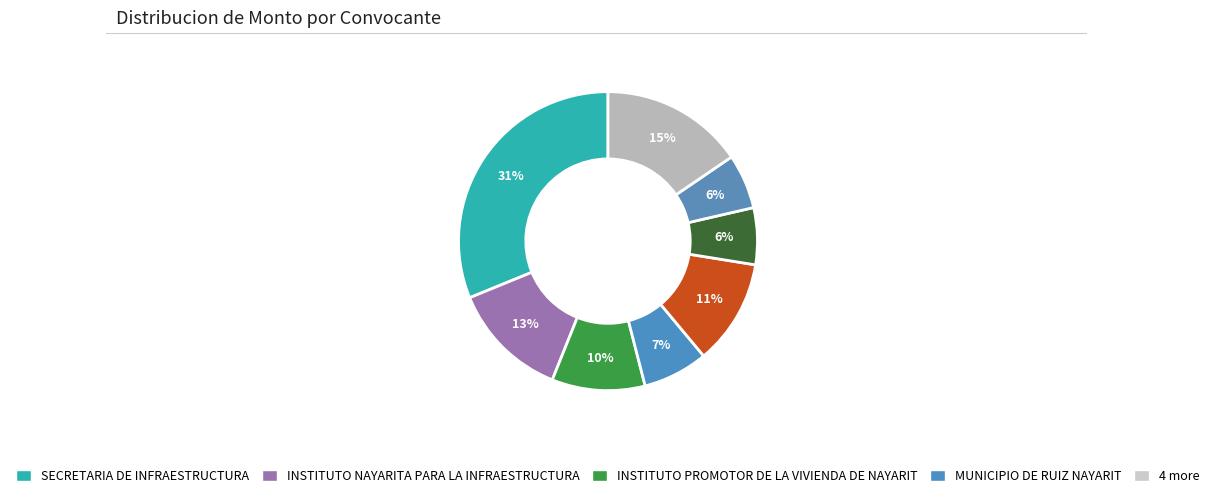

How many segments does this pie chart have?

8